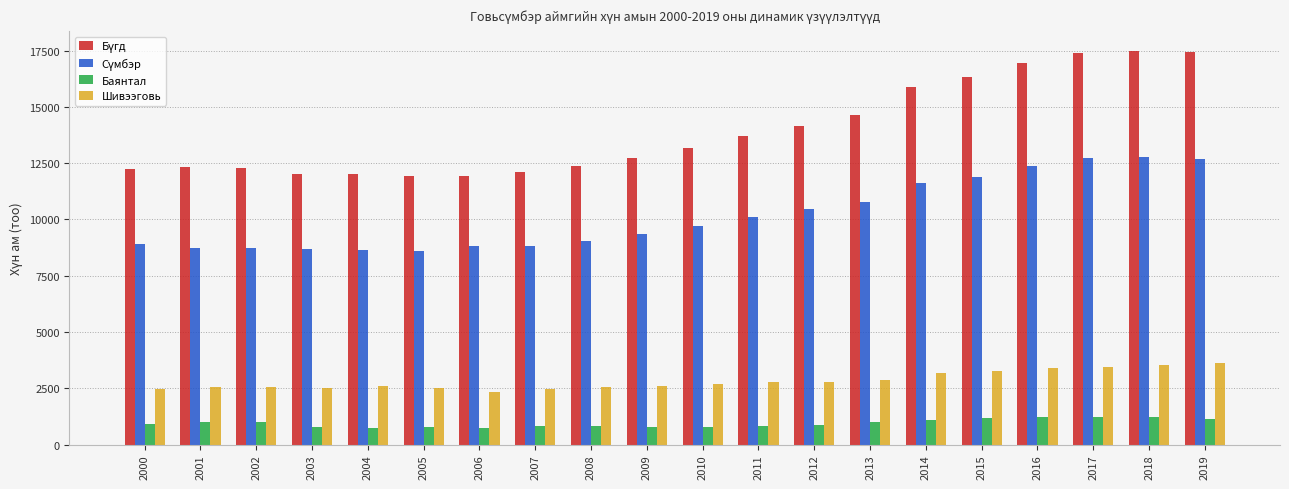

What is the spread (max minus min) of values at 2002?

11287